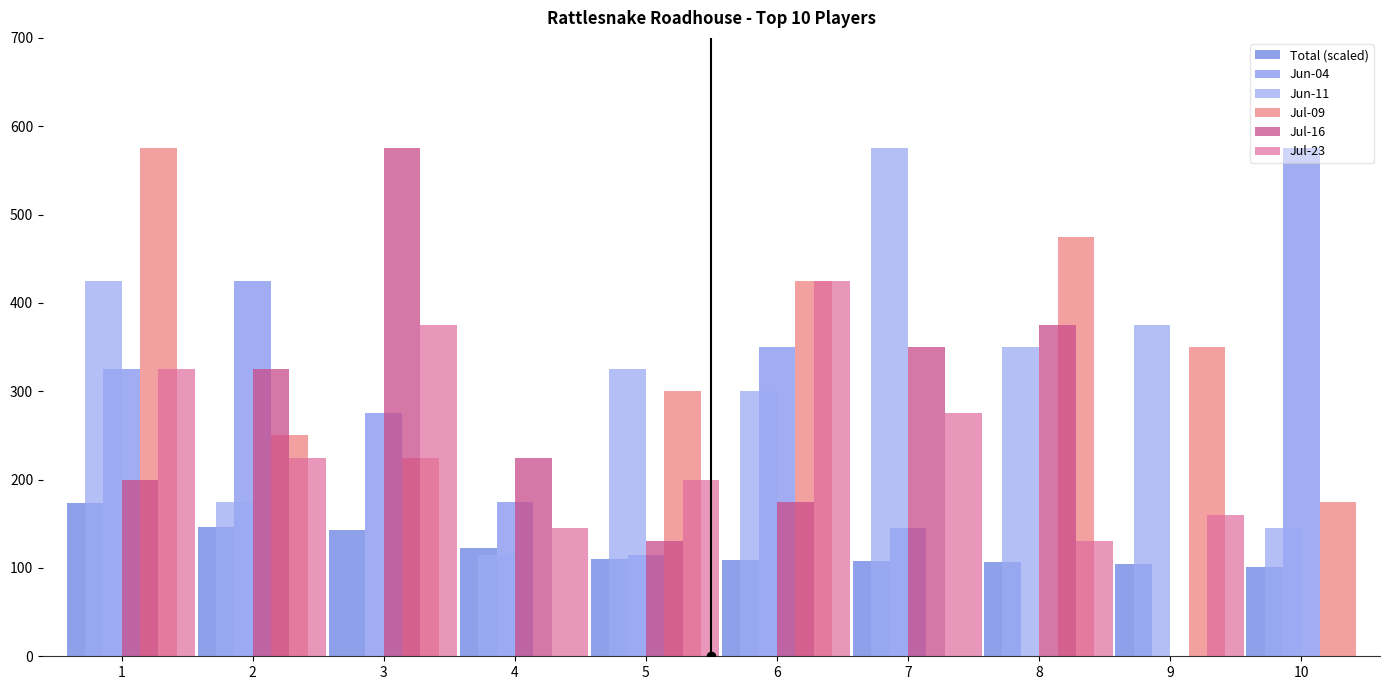

How many categories are shown in the chart?

10